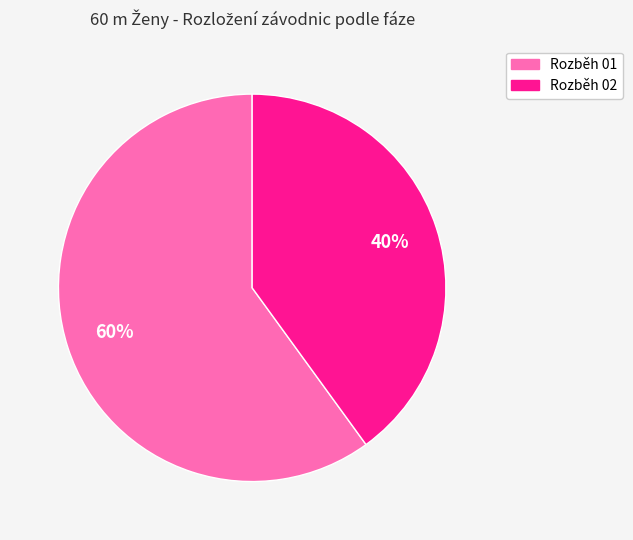

Does Rozběh 01 account for over 50% of the chart?

Yes